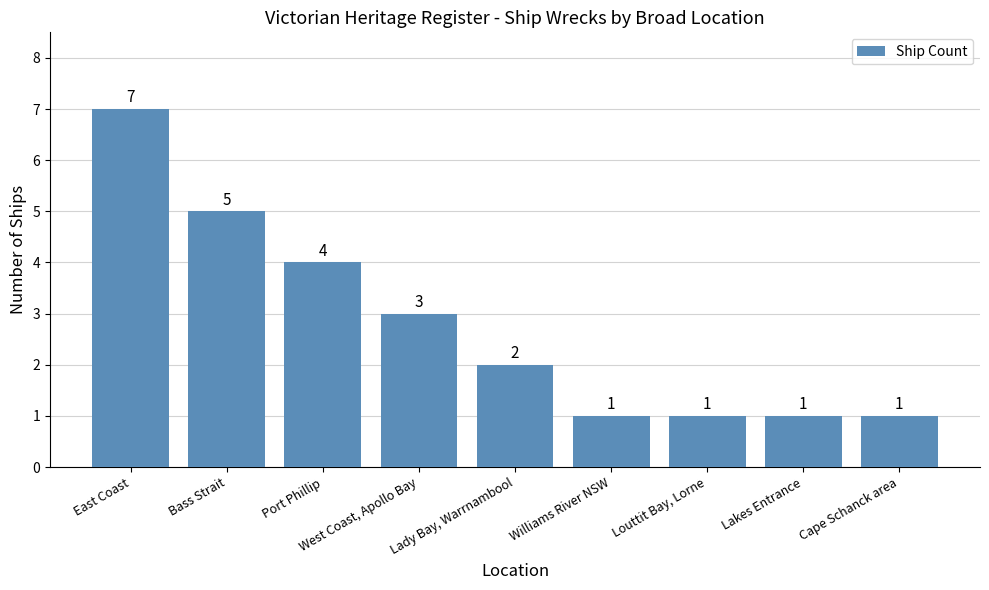

Reading right to left, transcribe all the data shown in this chart.

1	1	1	1	2	3	4	5	7